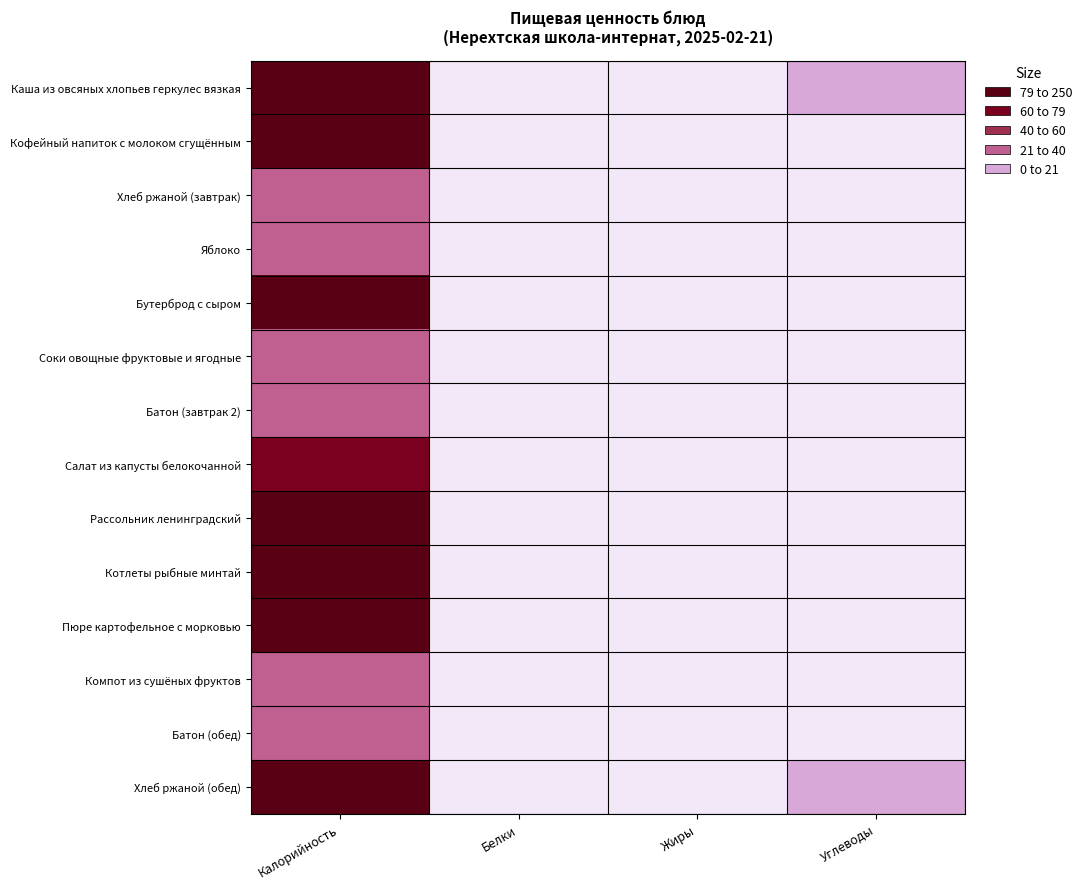

Which series has the largest range (max minus min)?

Каша из овсяных хлопьев геркулес вязкая